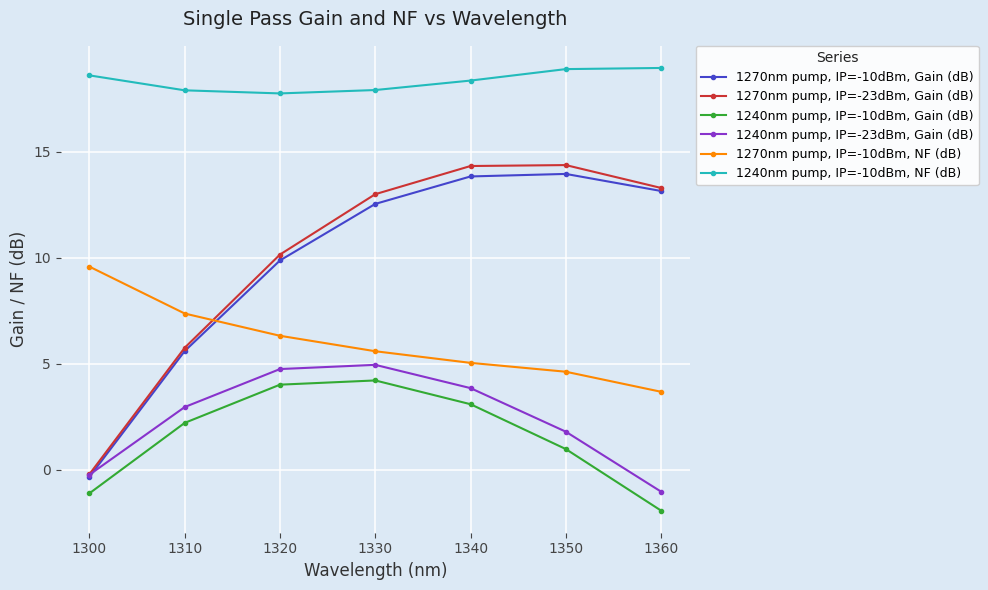

True or false: 1270nm pump, IP=-23dBm, Gain (dB) and 1240nm pump, IP=-10dBm, NF (dB) cross at least once.

False